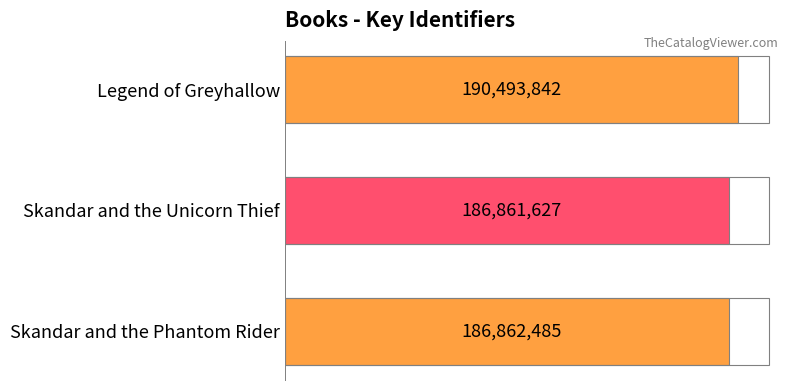

What is the average value?

188072651